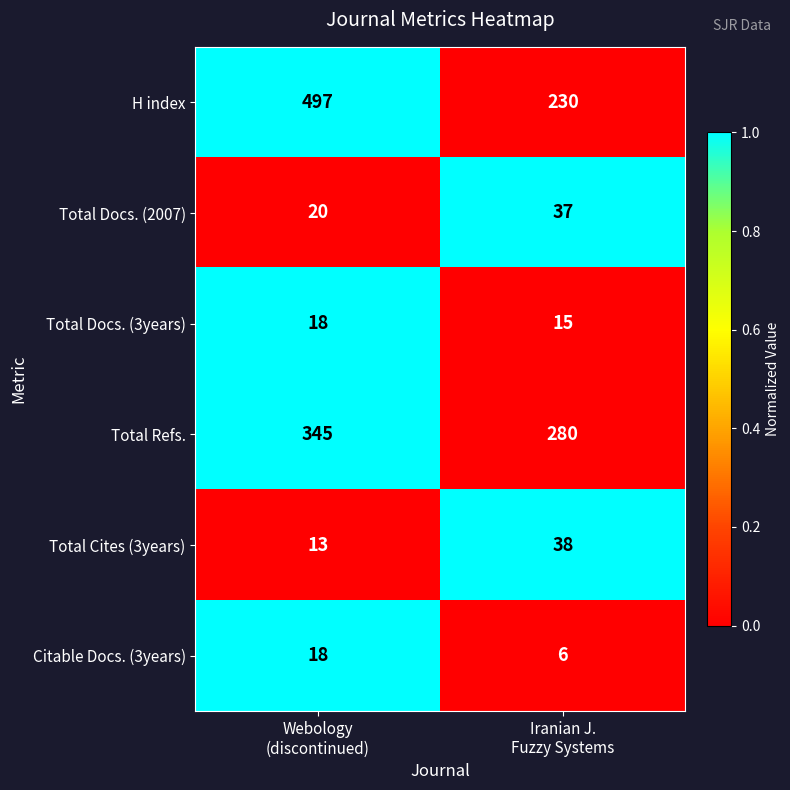

Which series has the largest range (max minus min)?

H index